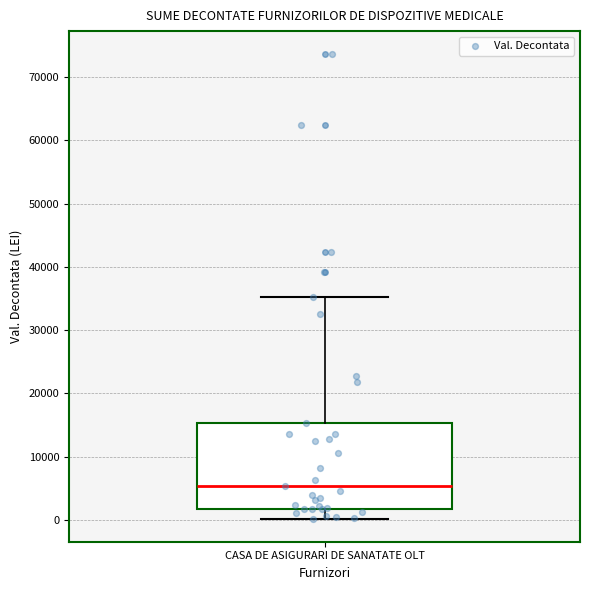

Transcribe this box plot: give where the median line is, the range the box spans, and where the two whiskers end, as read against the y-axis. The values are not printed on the chart, so give them approximately, as read against the axis.

median 5000, box 2000 to 15000, whiskers 0 to 35000